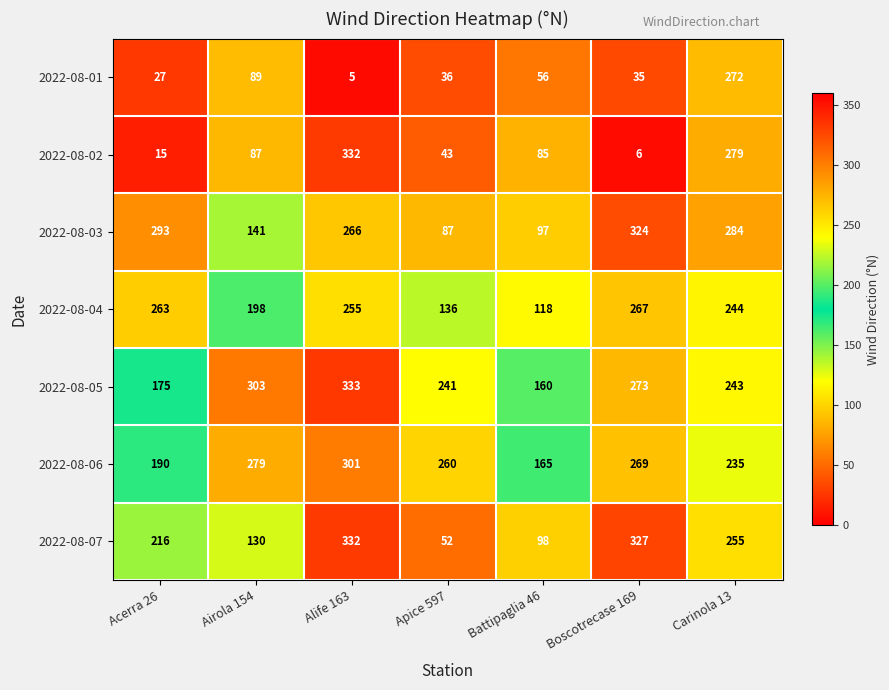

At which label is 2022-08-03 closest to 205?

Alife 163